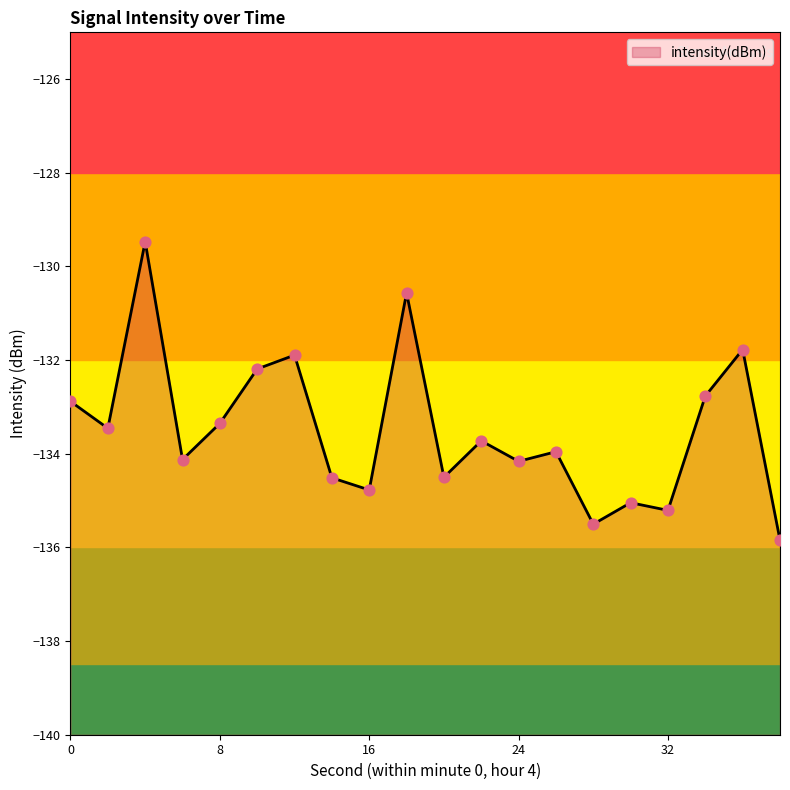

Which has a higher value, 30 or 4?

4